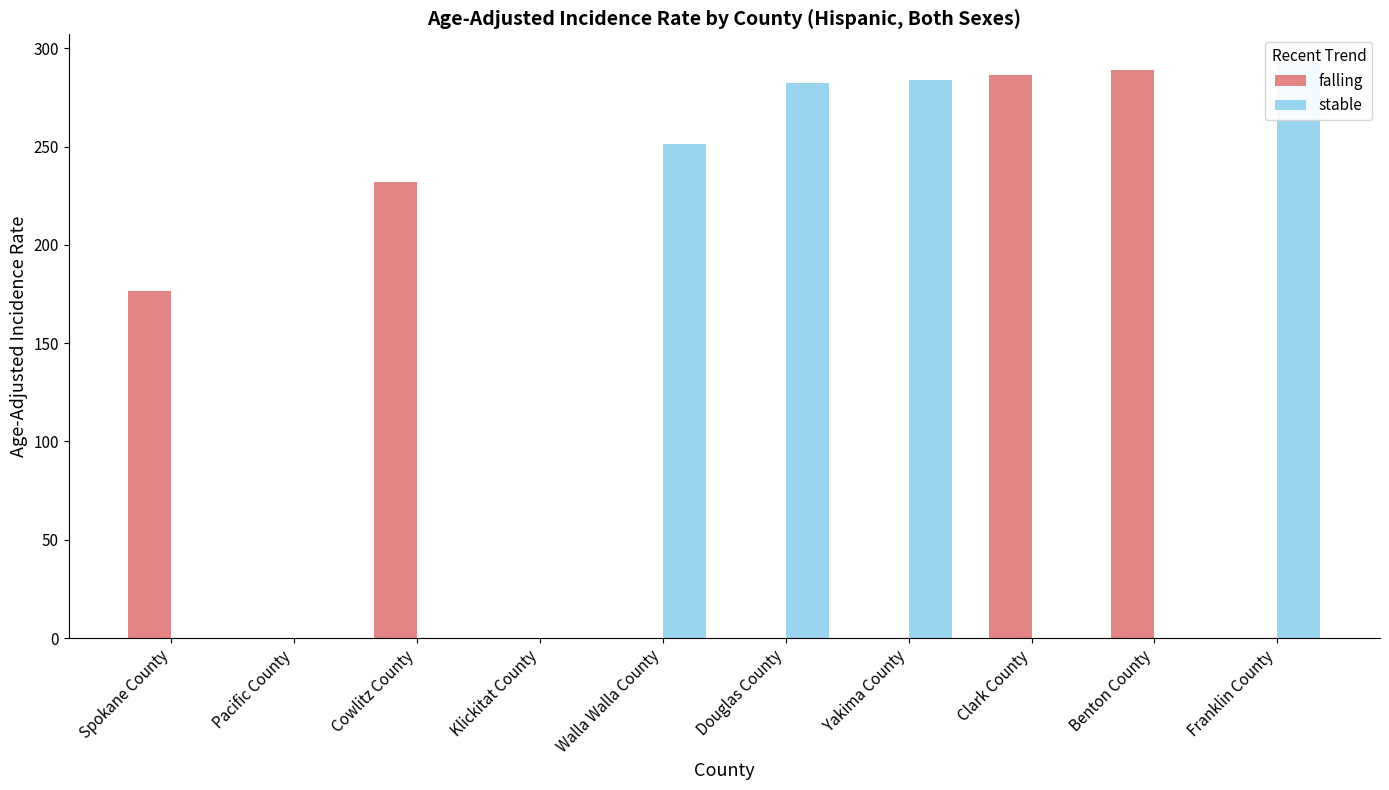

Which series has the largest total across all categories?

stable